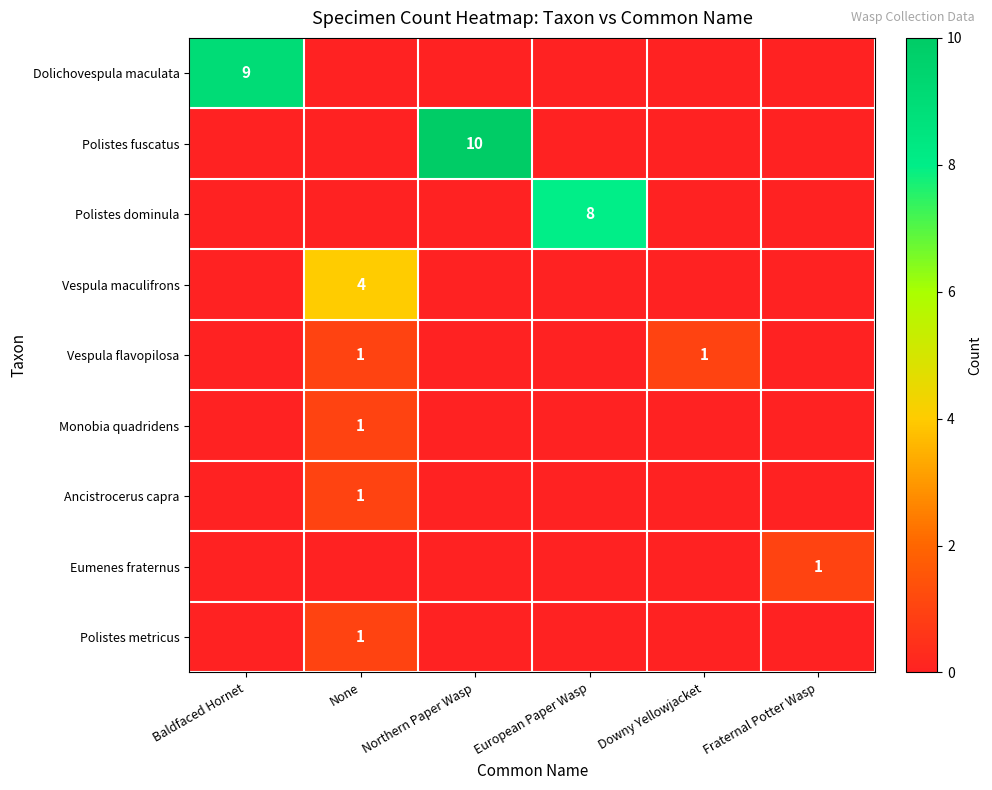

Count the Vespula flavopilosa values in the range 0 to 1.

6